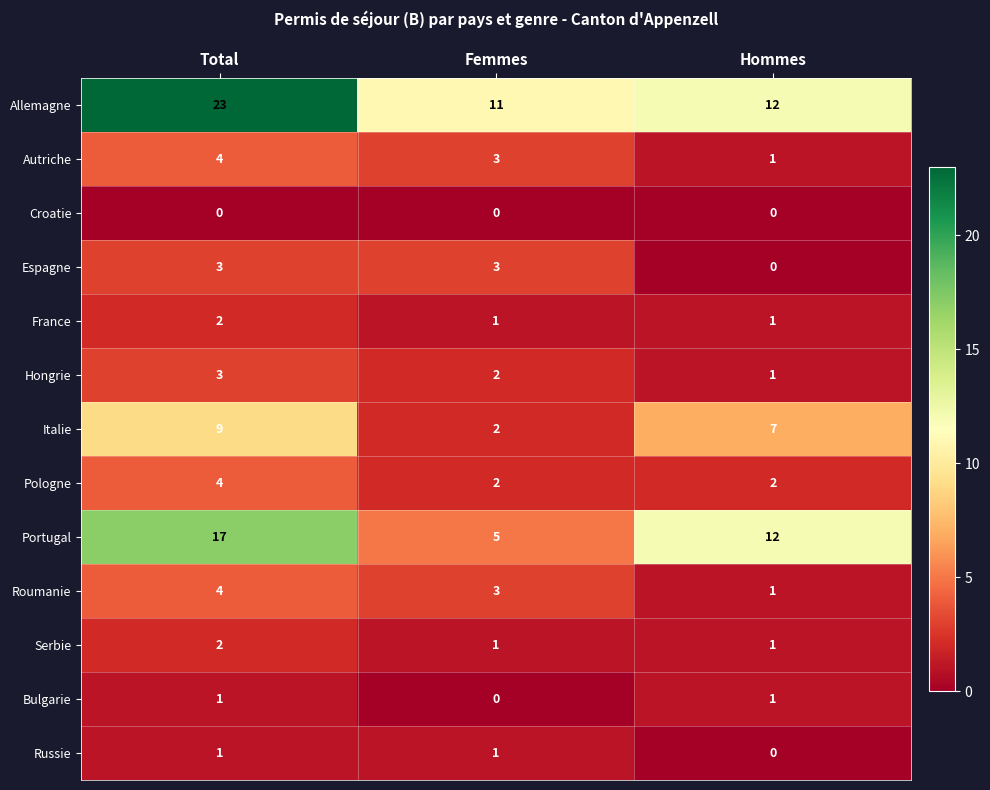

What is the difference between the highest and lowest values at Total?

23